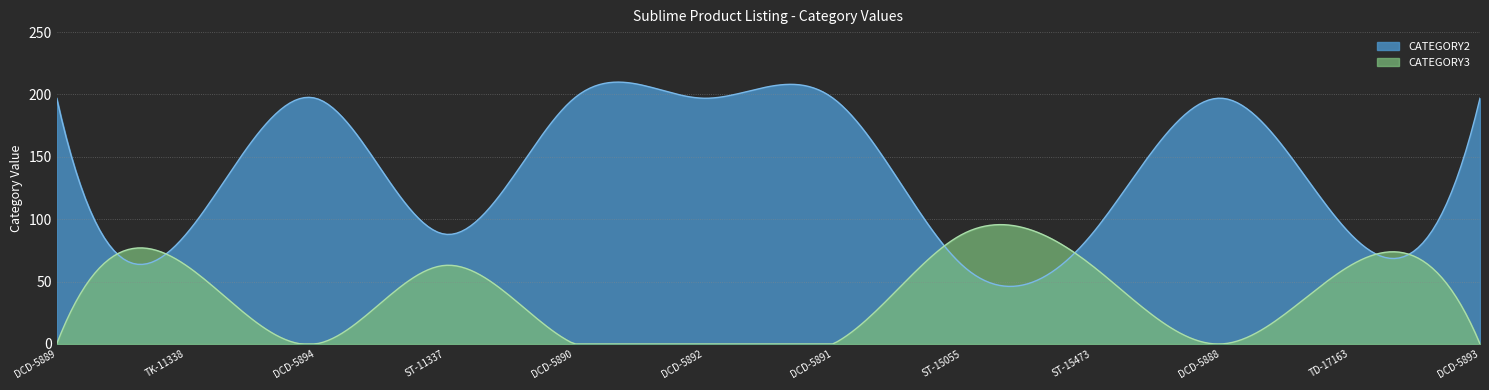

Which series has the widest spread of values?

CATEGORY2